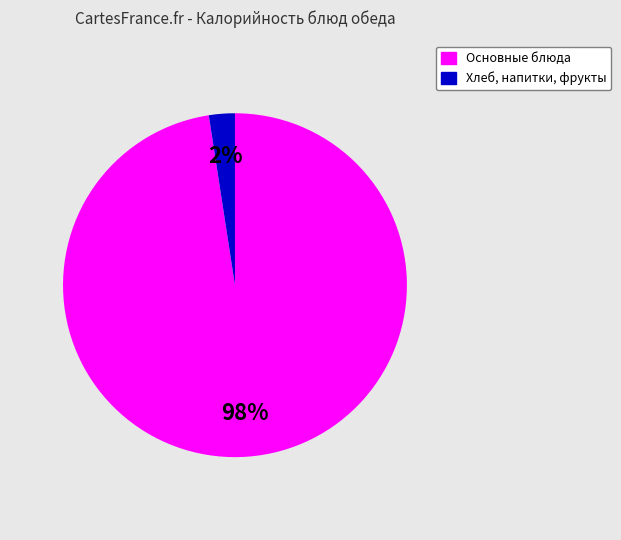

Is there a majority slice in this chart?

Yes